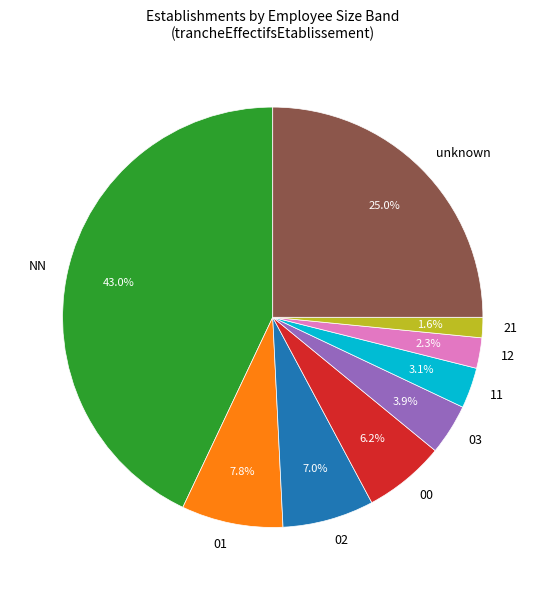

To the nearest percent, what portion does 03 represent?

4%